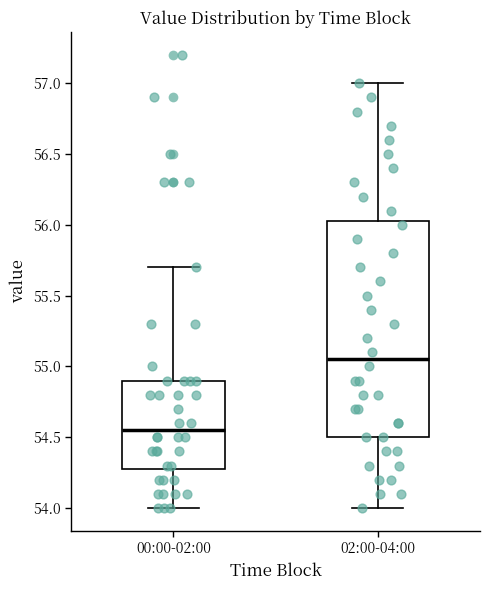

Which box is the tallest, from its lower edge to its upper edge?

02:00-04:00